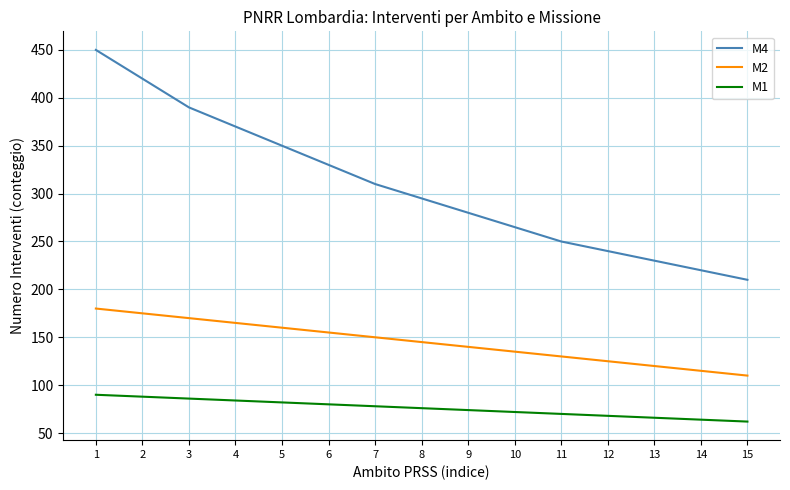

Is it true that M4 equals 149 at 5?

False